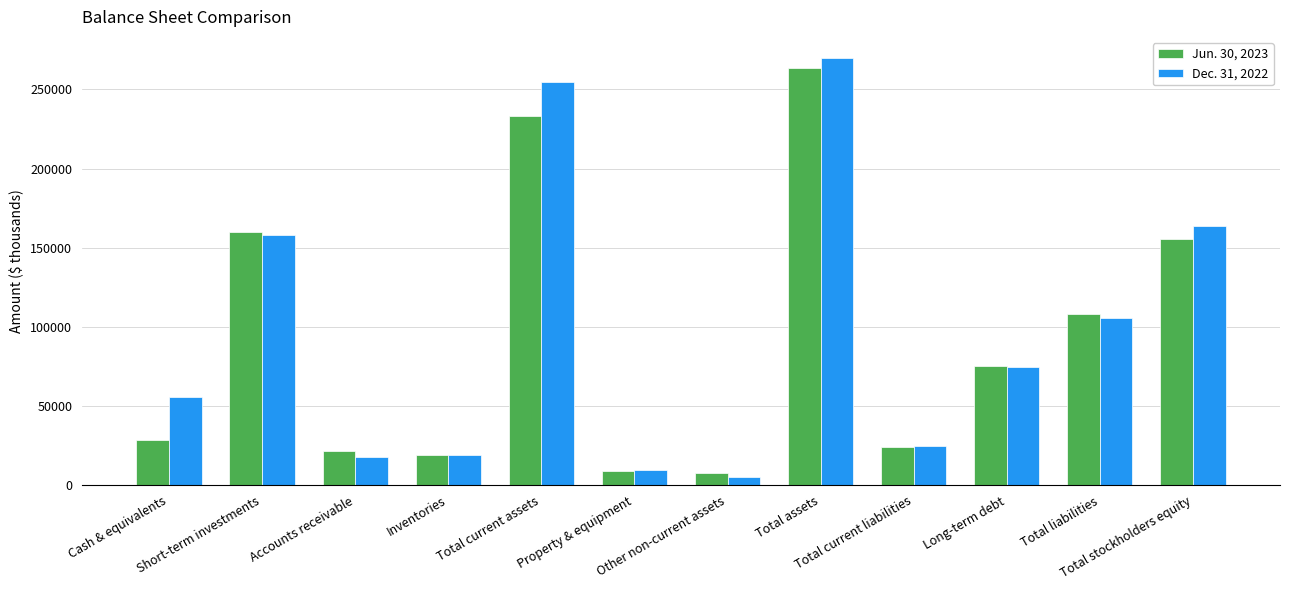

What is the lowest value of the Jun. 30, 2023 series?

7336